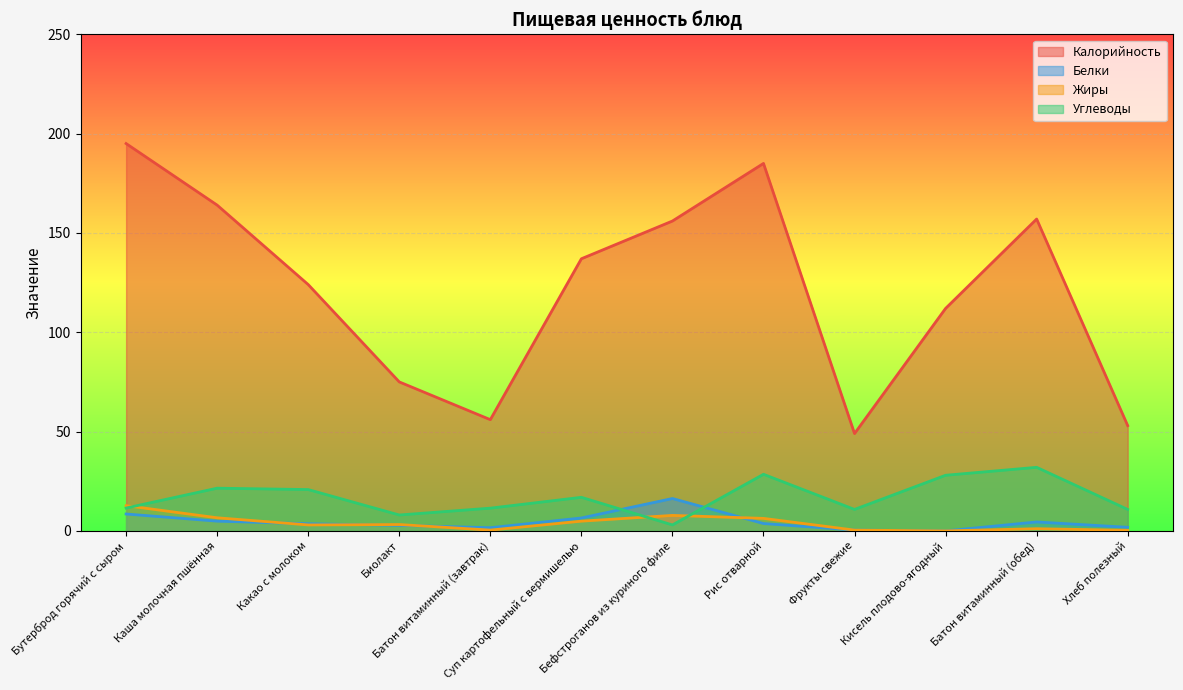

What is the total value across all series at Суп картофельный с вермишелью?

165.3